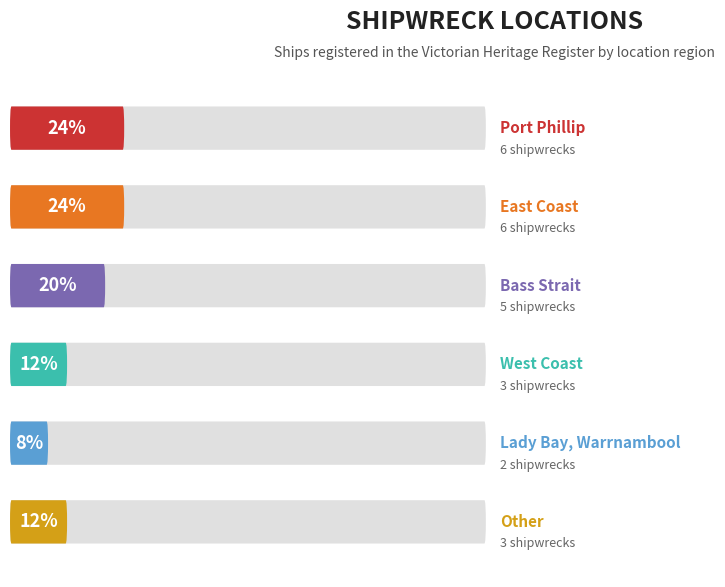

The value at Bass Strait is 2. True or false?

False